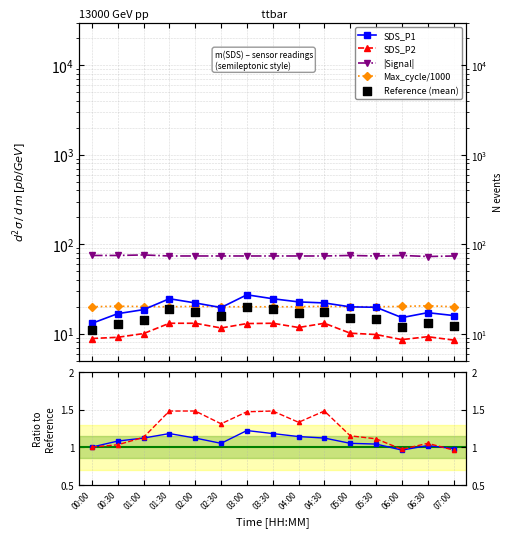

Is the value of Max_cycle_norm at 00:30 greater than the value of SDS_P1 at 06:00?

Yes